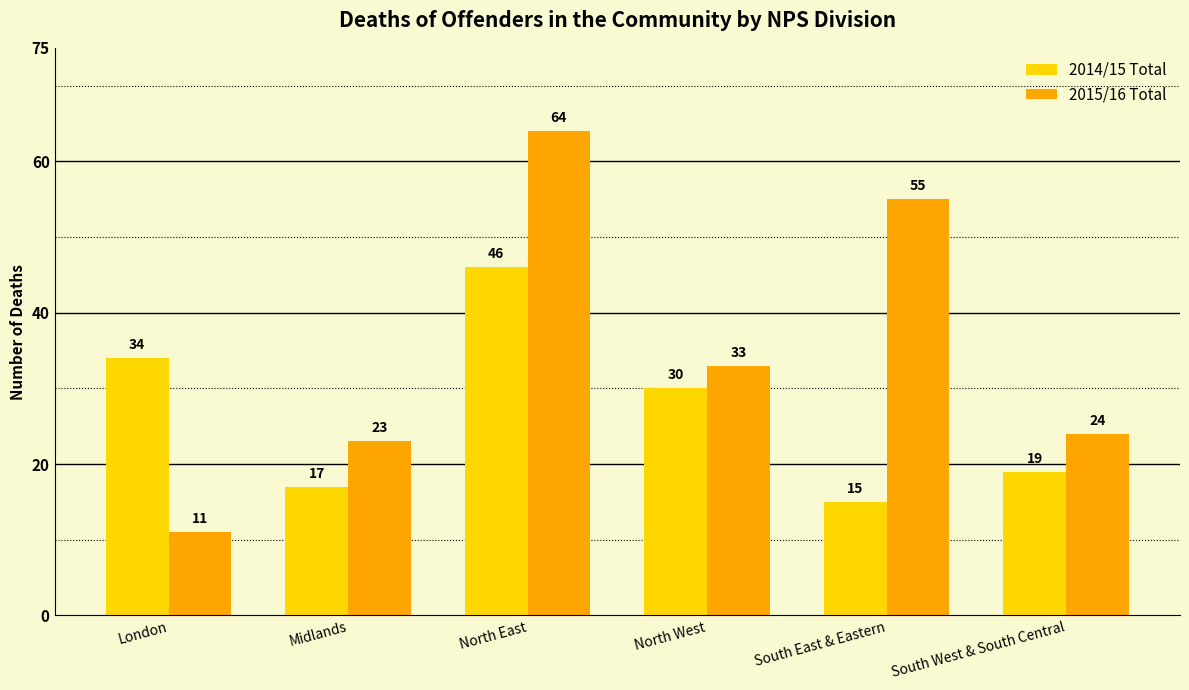

What is the minimum value shown in the chart?

11